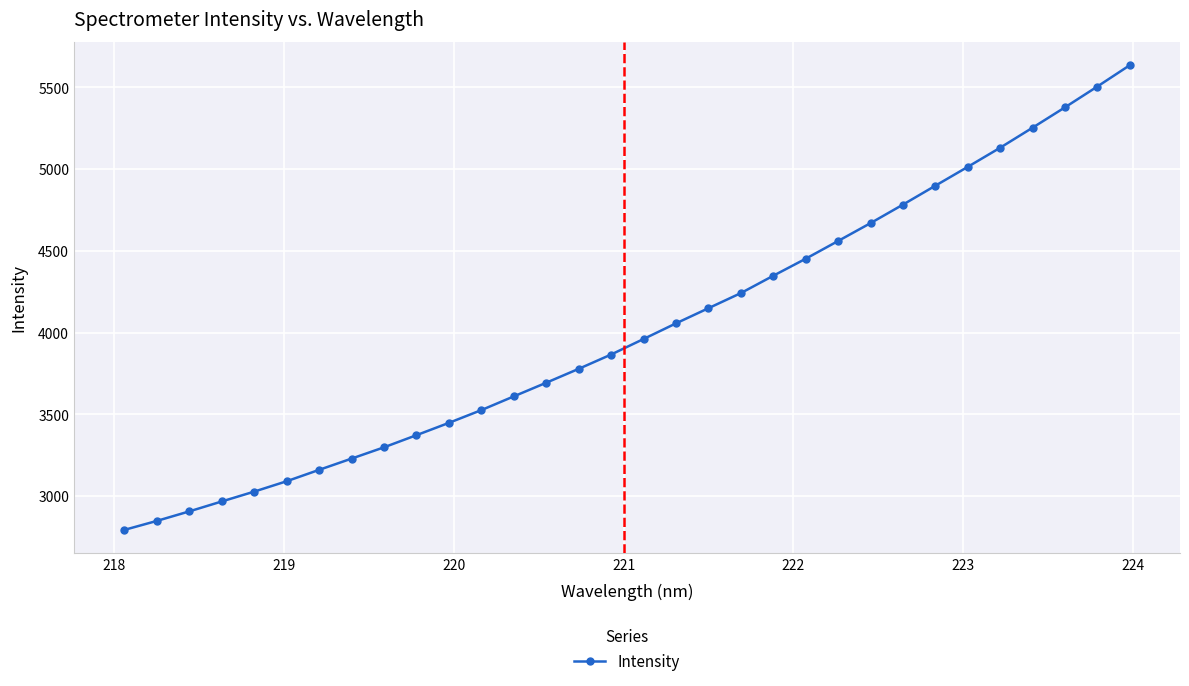

True or false: the data has more than 2 interior local peaks.

False